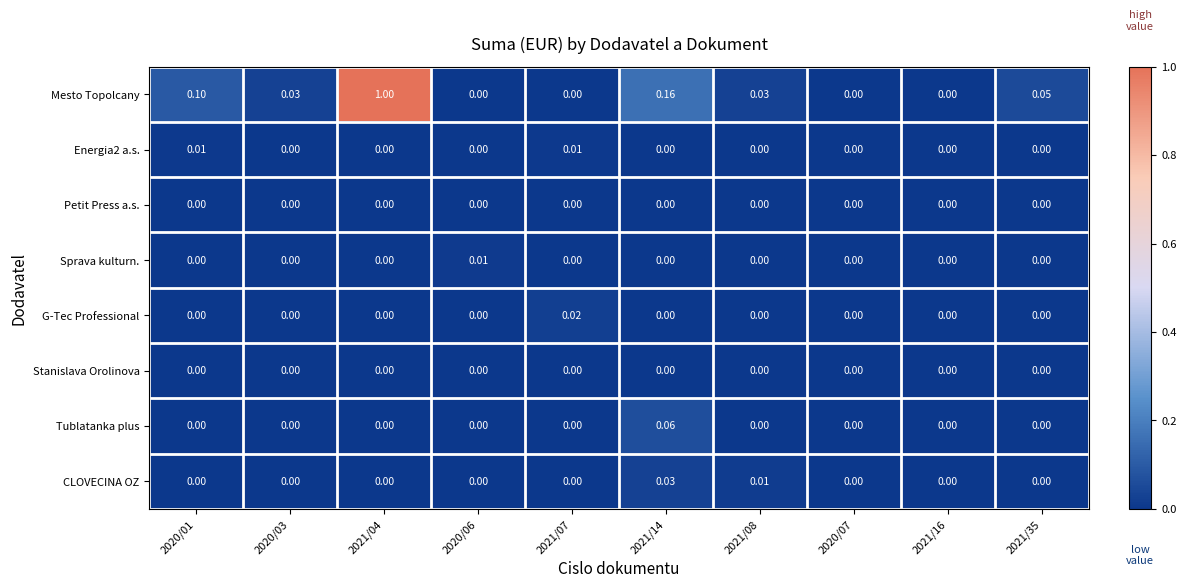

Is the value of G-Tec Professional at 2021/07 greater than the value of CLOVECINА OZ at 2020/03?

Yes